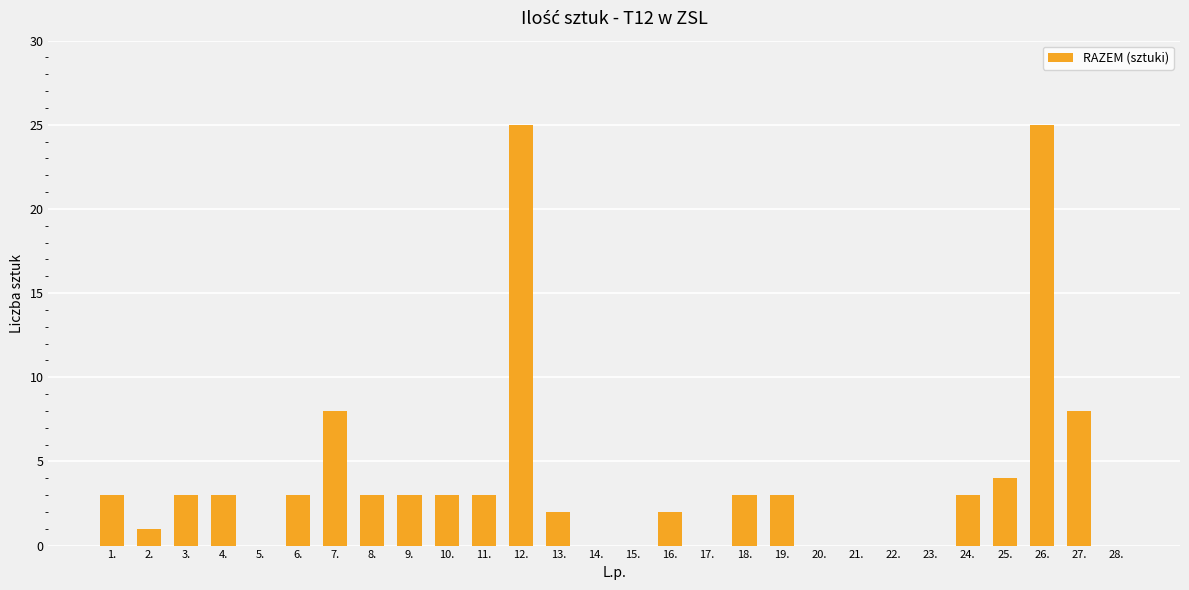

How many categories are shown in the chart?

28